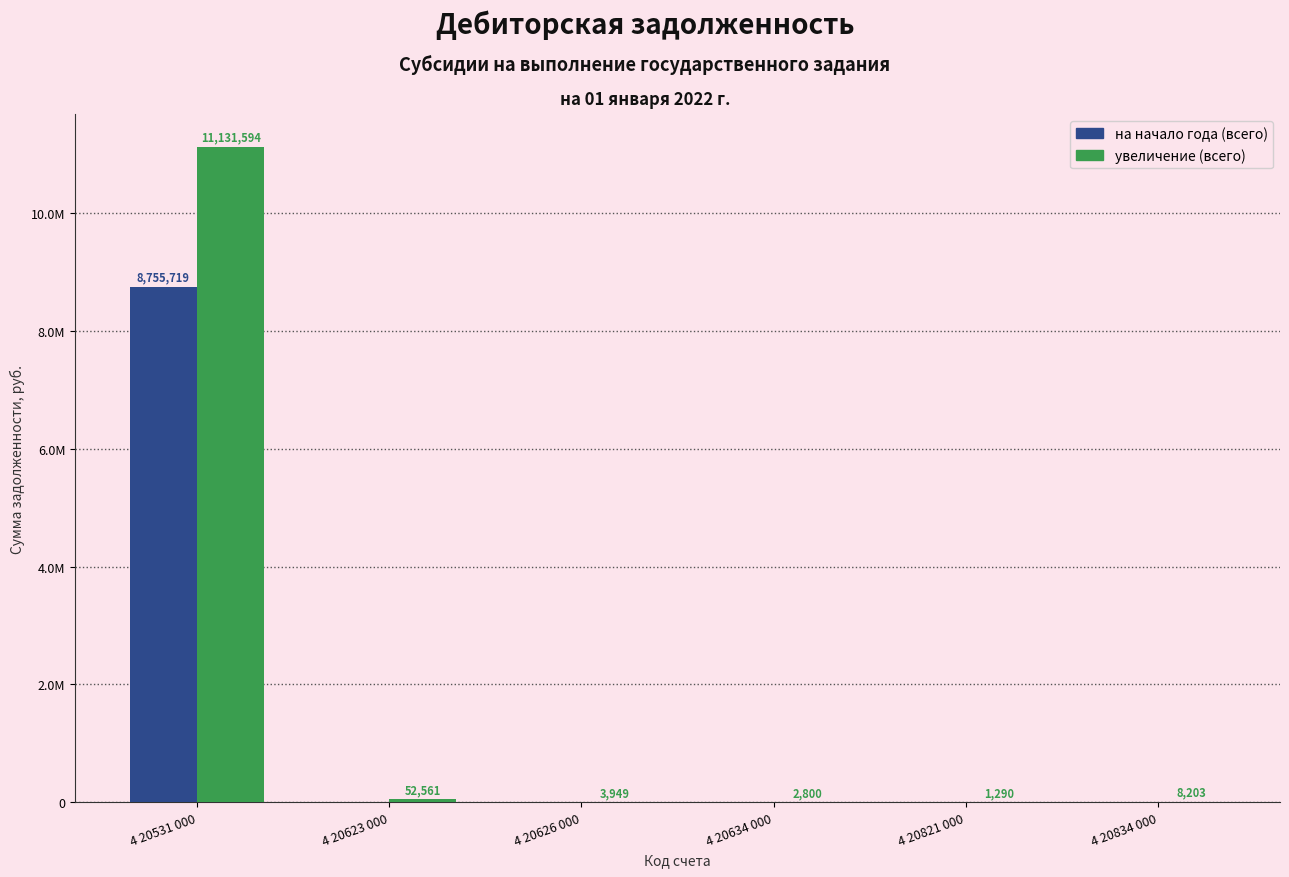

Which series has the widest spread of values?

увеличение (всего)